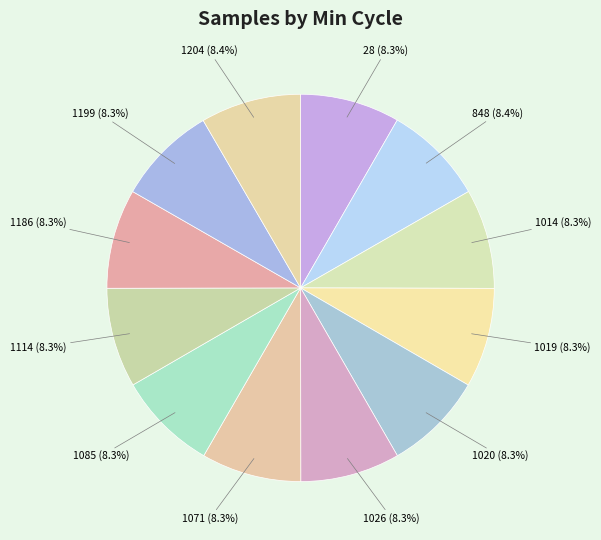

What is the ratio of the value at 1020 to the value at 28?

1.0